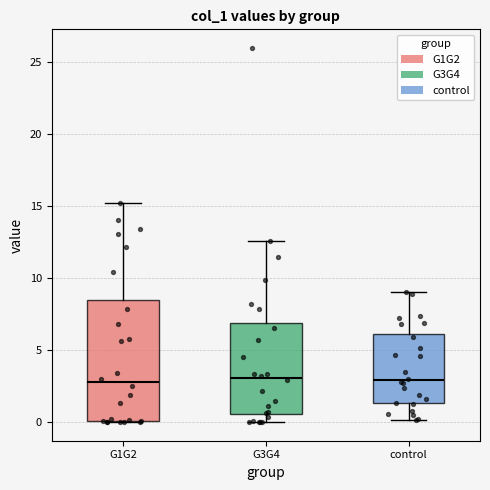

Reading left to right, transcribe this box plot: for each box, give where its median line is, the range the box spans, and where its two whiskers end, as read against the y-axis. The values are not printed on the chart, so give them approximately, as read against the axis.

G1G2: median 2.5, box 0.0 to 8.5, whiskers 0.0 to 15.0
G3G4: median 3.0, box 0.5 to 7.0, whiskers 0.0 to 12.5
control: median 3.0, box 1.5 to 6.0, whiskers 0.0 to 9.0